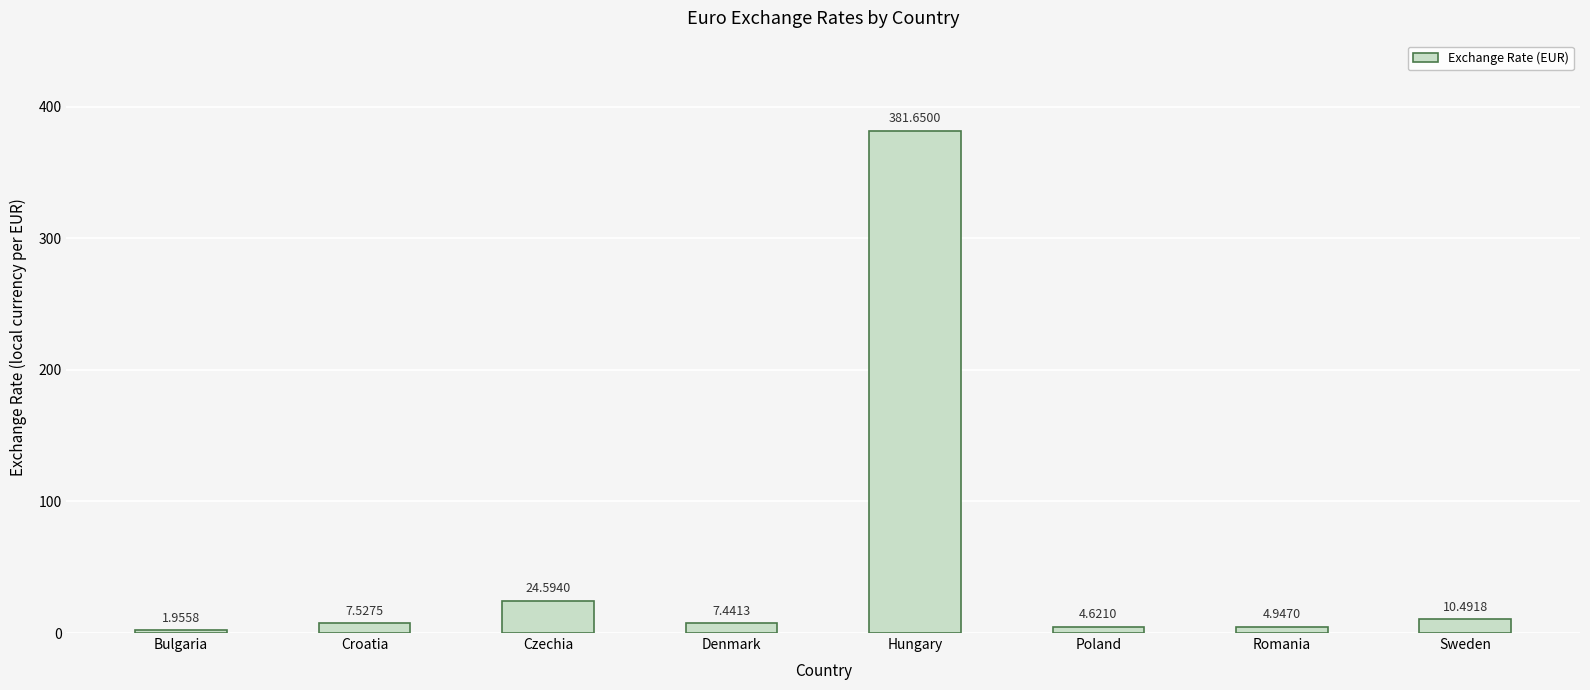

What is the average value?

55.4